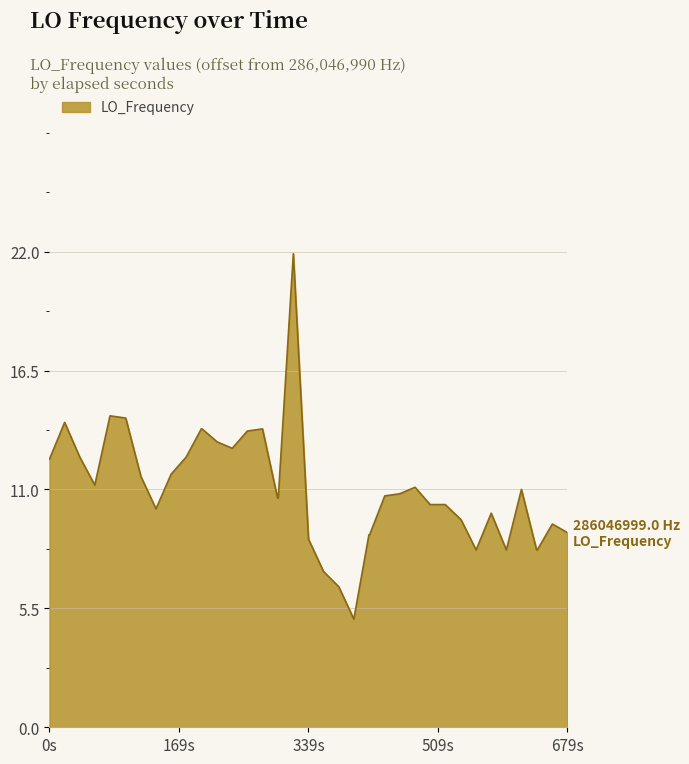

What is the smallest value displayed?

5.0